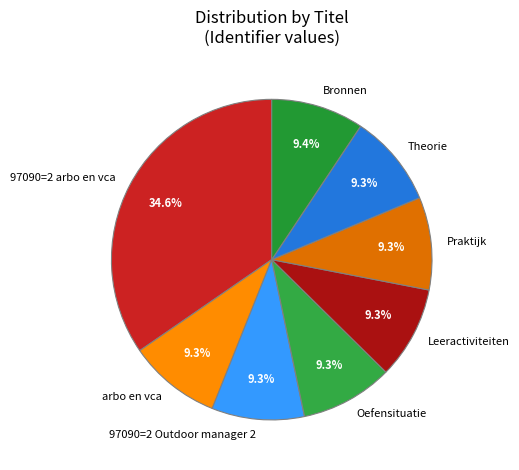

To the nearest percent, what percentage of the pie is 97090=2 Outdoor manager 2?

9%